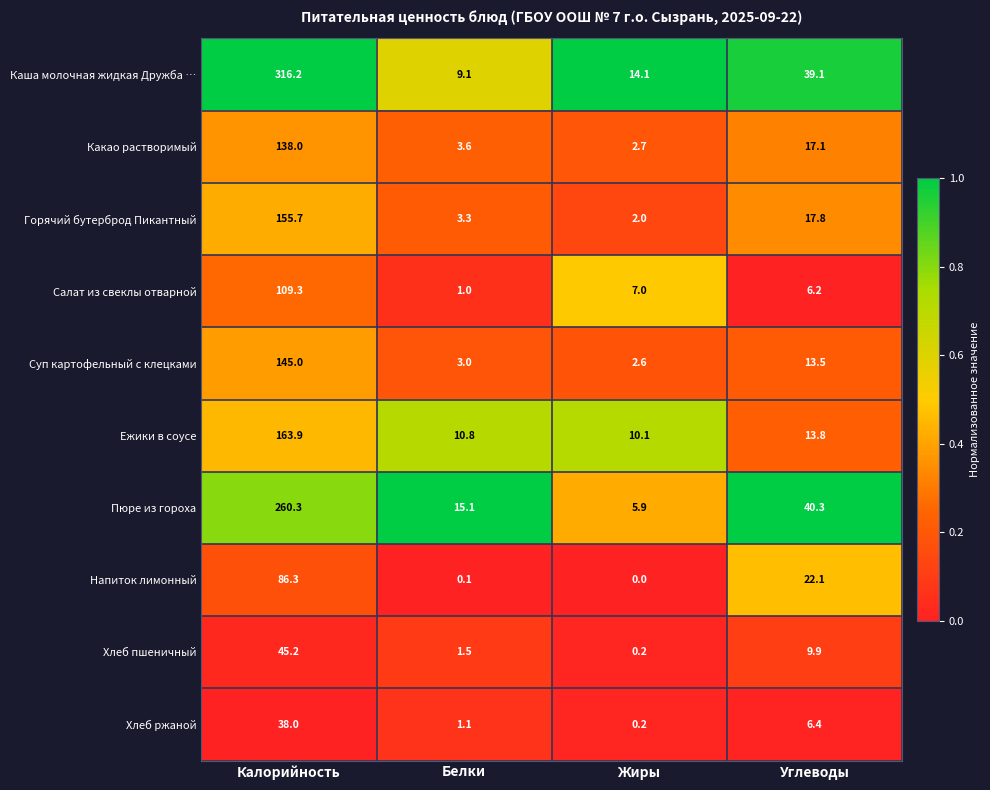

Which series has the largest range (max minus min)?

Каша молочная жидкая Дружба …